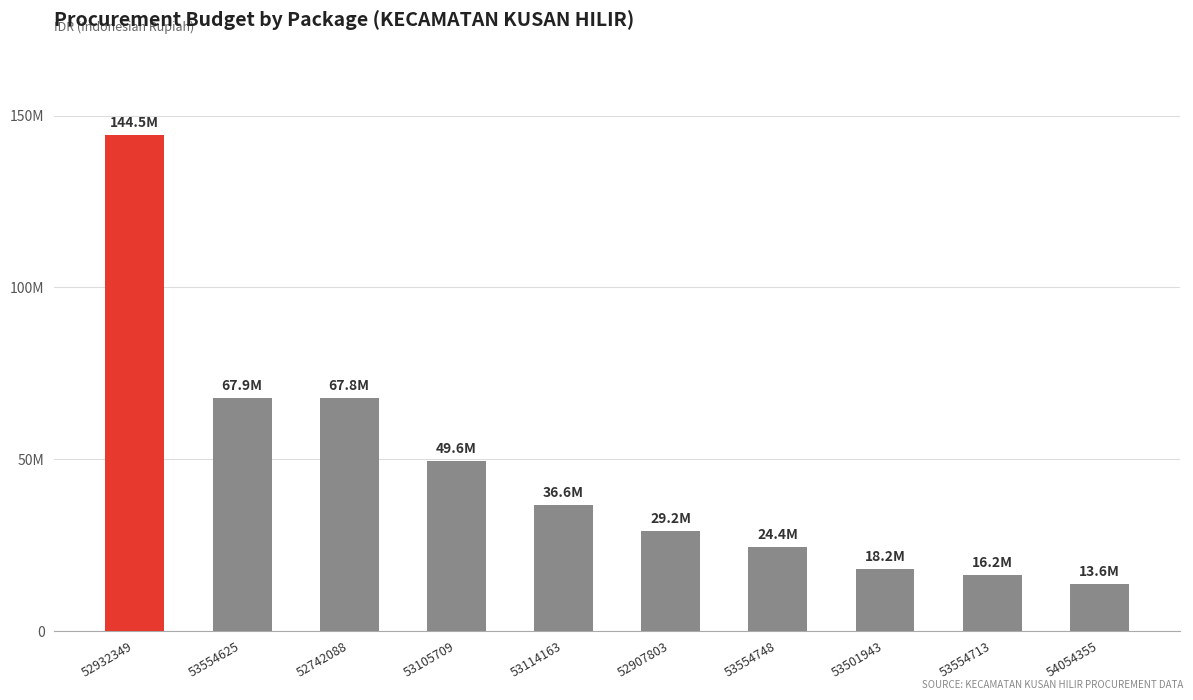

Which category has the highest value across all series?

52932349